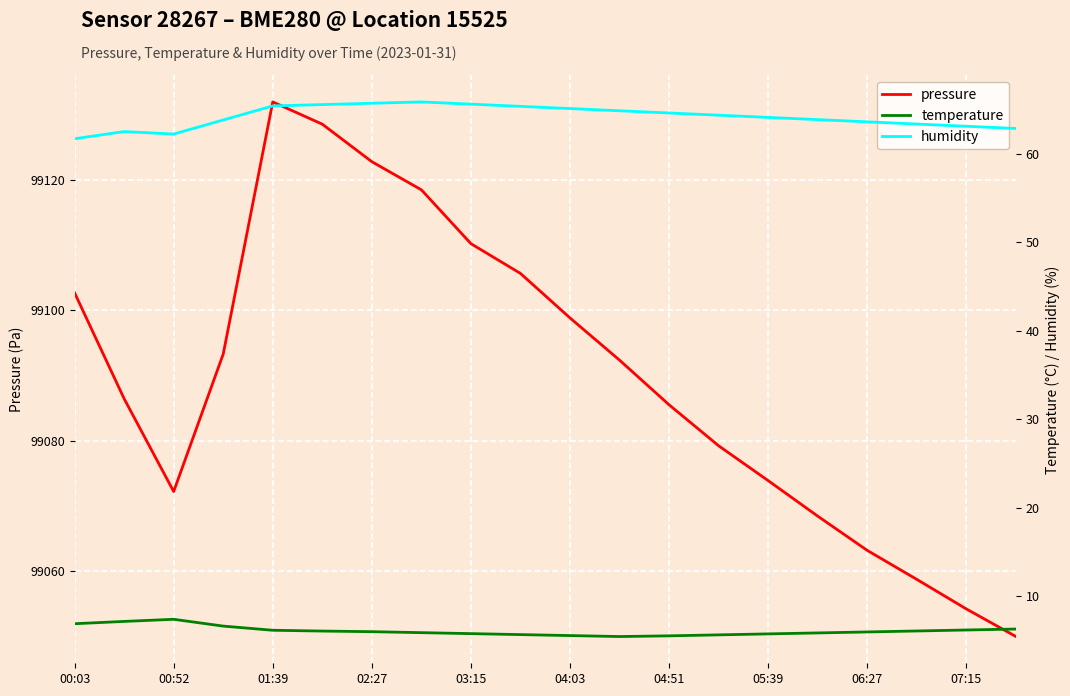

True or false: humidity has a value of 95.2 at 13.

False